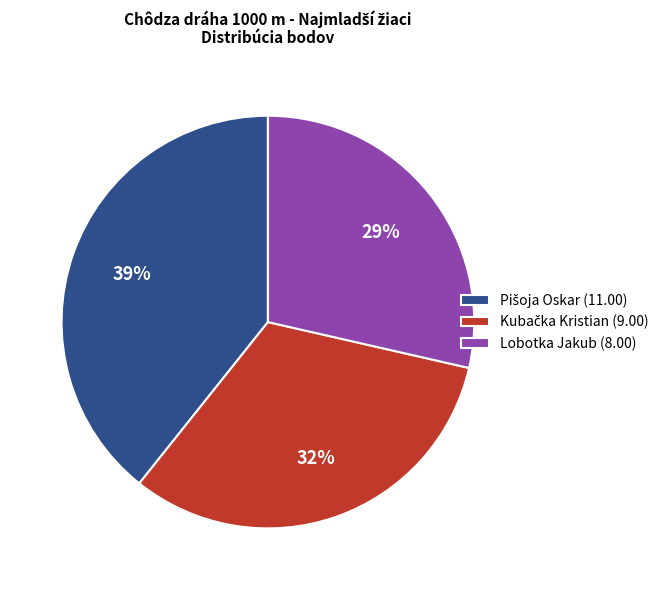

Is there a majority slice in this chart?

No